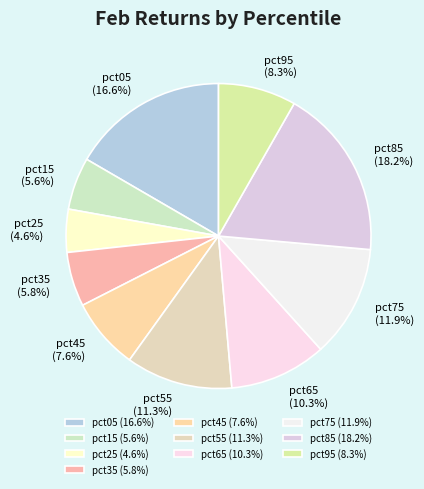

How many segments does this pie chart have?

10